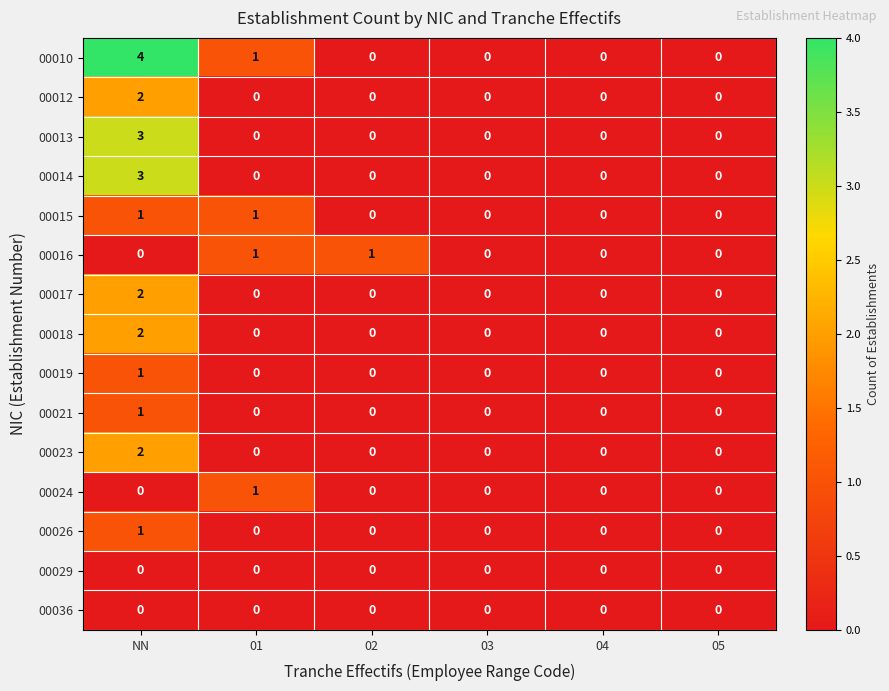

Between NN and 05, which series saw the biggest shift?

00010